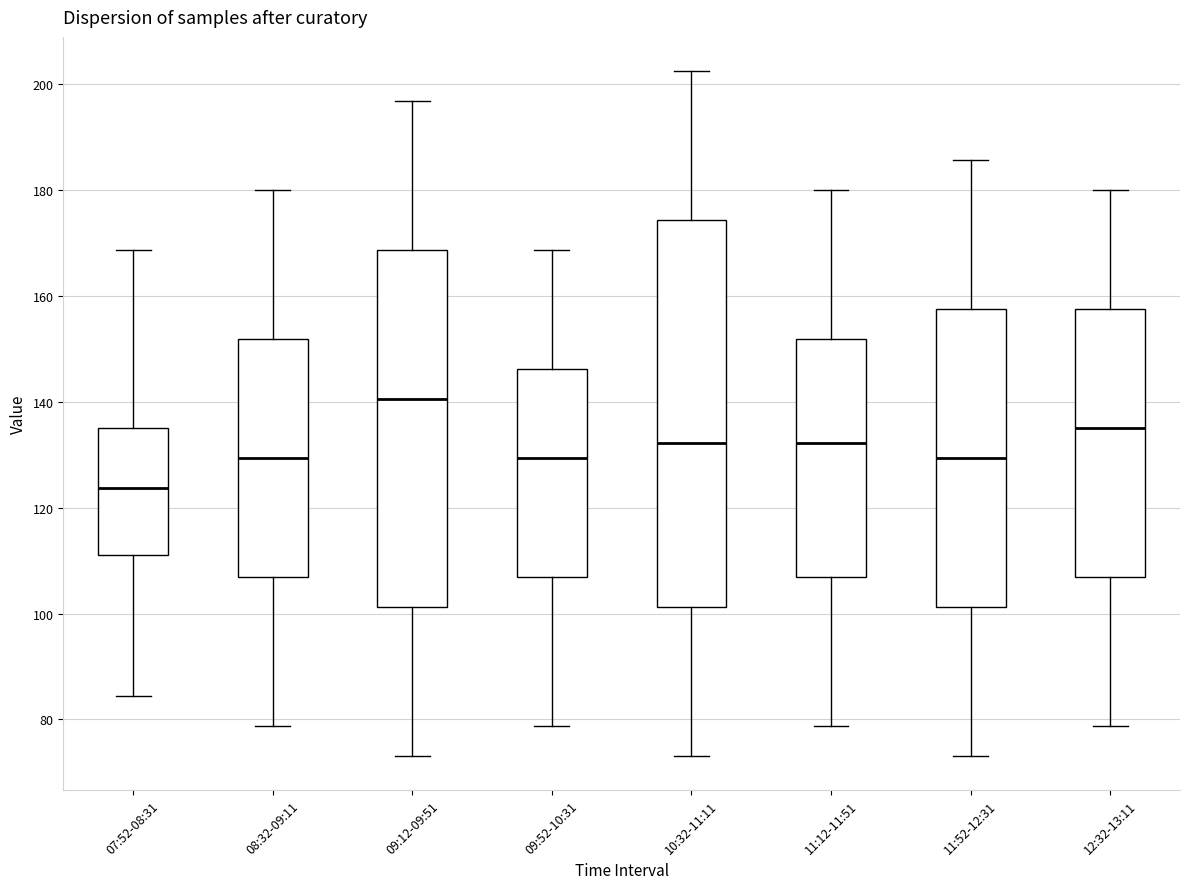

Comparing the boxes themselves (not the whiskers), which one is the tallest?

10:32-11:11